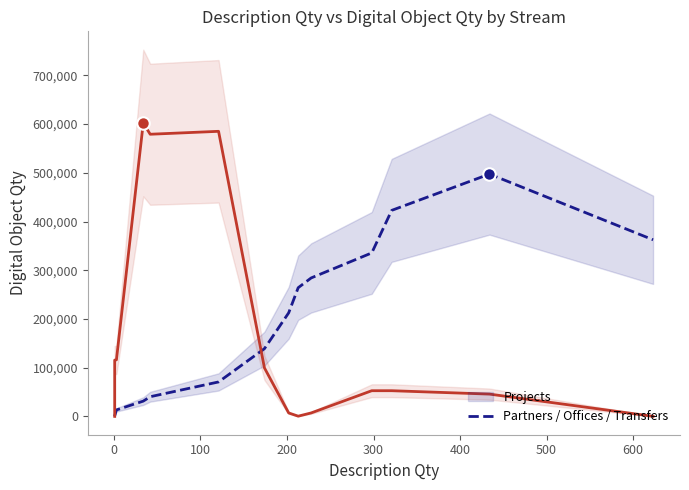

What is the average value of the Projects series?

191090.9